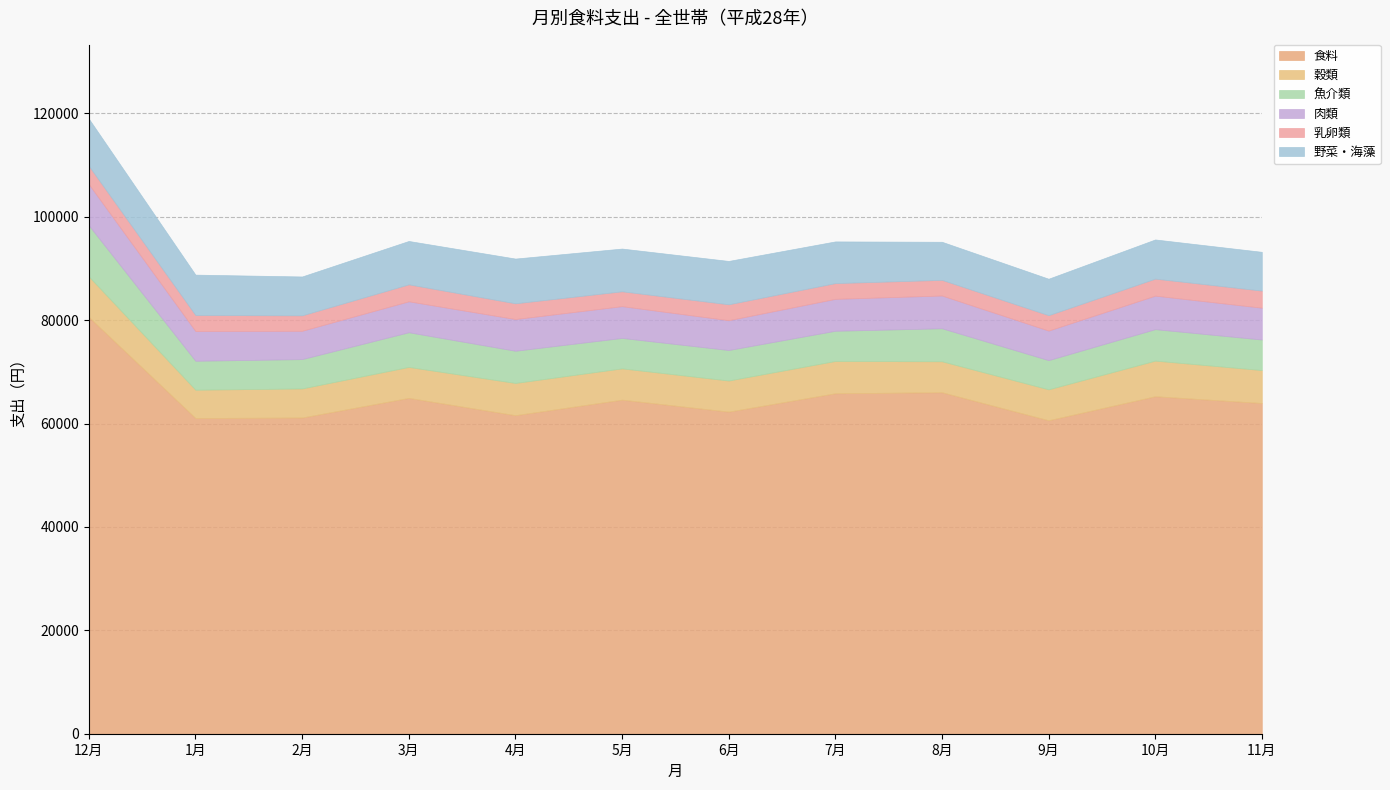

Reading right to left, extract all data points from this chart.

食料: 11月=63978	10月=65288	9月=60643	8月=66061	7月=65864	6月=62310	5月=64626	4月=61622	3月=64970	2月=61168	1月=61078	12月=80618
穀類: 11月=6372	10月=6886	9月=5977	8月=5988	7月=6242	6月=6017	5月=6048	4月=6233	3月=5985	2月=5623	1月=5470	12月=7848
魚介類: 11月=5908	10月=6090	9月=5648	8月=6382	7月=5844	6月=5901	5月=5889	4月=6230	3月=6708	2月=5676	1月=5598	12月=9884
肉類: 11月=6160	10月=6482	9月=5721	8月=6339	7月=6175	6月=5769	5月=6147	4月=6133	3月=5987	2月=5480	1月=5754	12月=7966
乳卵類: 11月=3309	10月=3292	9月=2980	8月=3030	7月=3048	6月=3079	5月=2875	4月=3050	3月=3284	2月=2989	1月=3102	12月=3543
野菜・海藻: 11月=7496	10月=7577	9月=7050	8月=7367	7月=8063	6月=8383	5月=8268	4月=8651	3月=8389	2月=7519	1月=7808	12月=9127